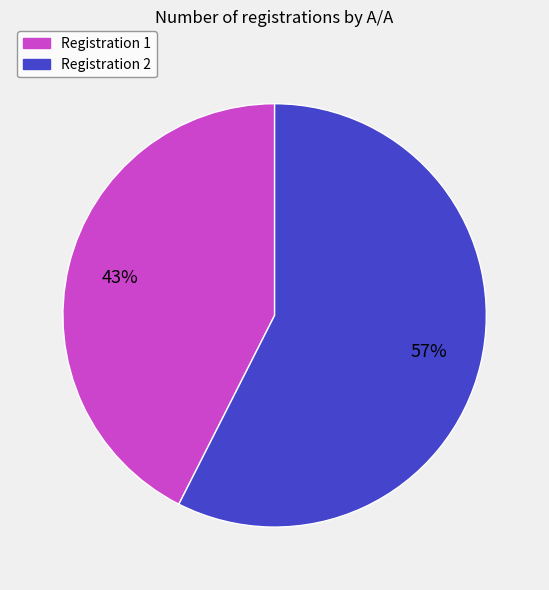

To the nearest percent, what is the average slice percentage?

50%